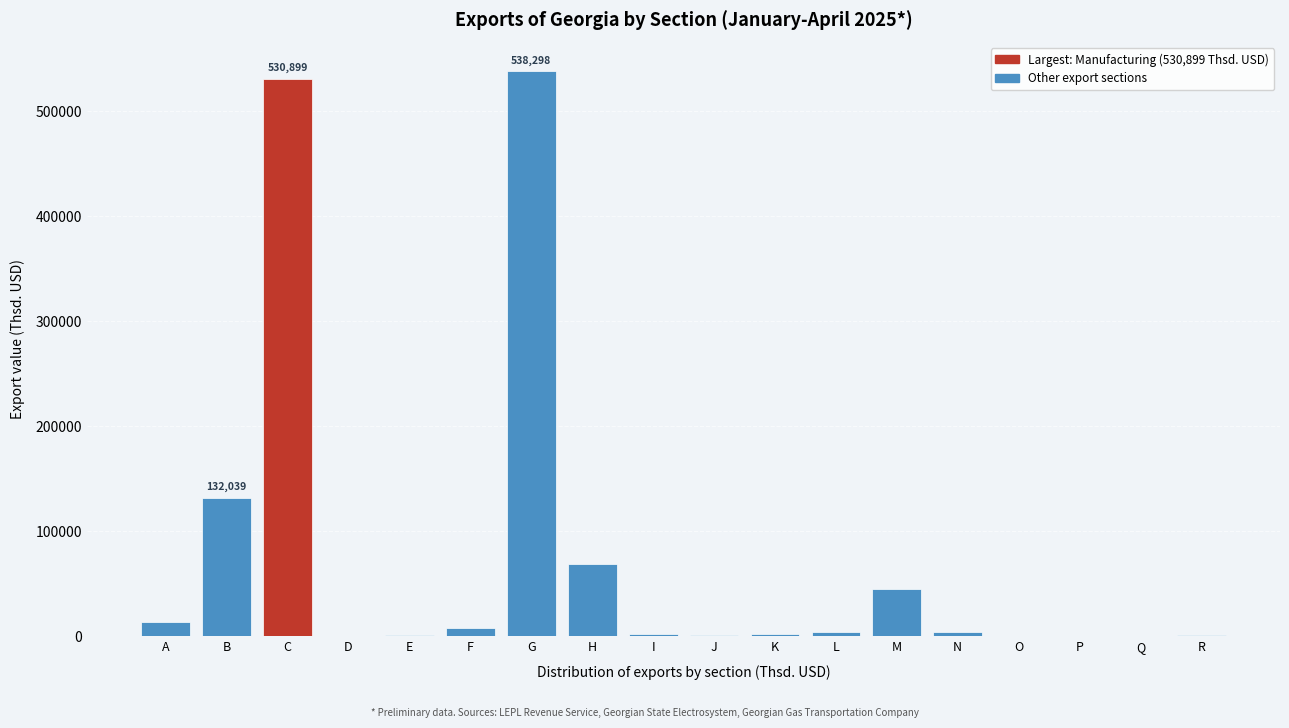

Where is the data nearest to the value 269181?

B